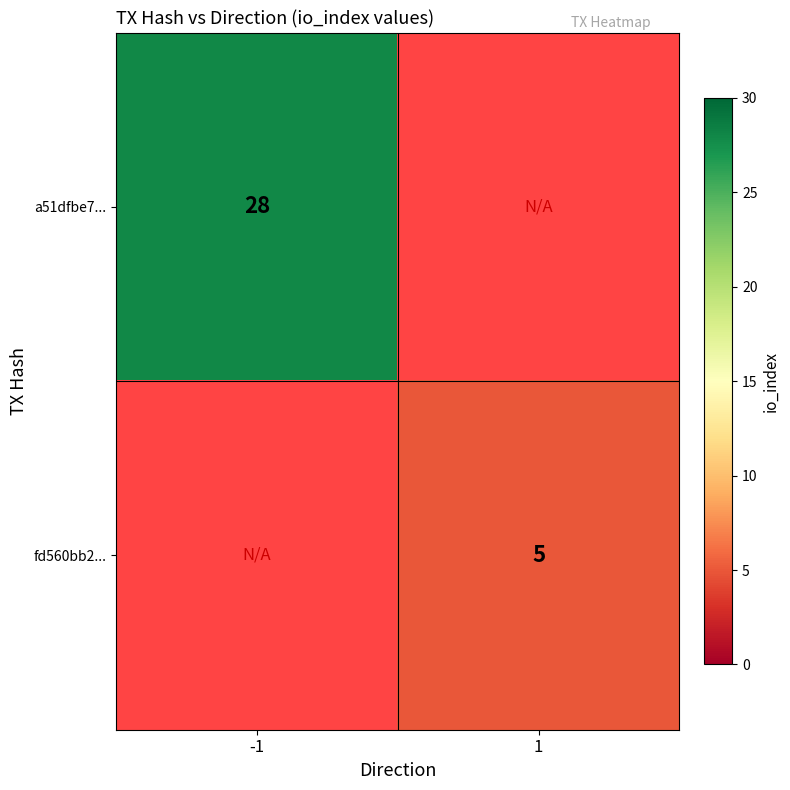

Is it true that a51dfbe7... equals 49 at -1?

False